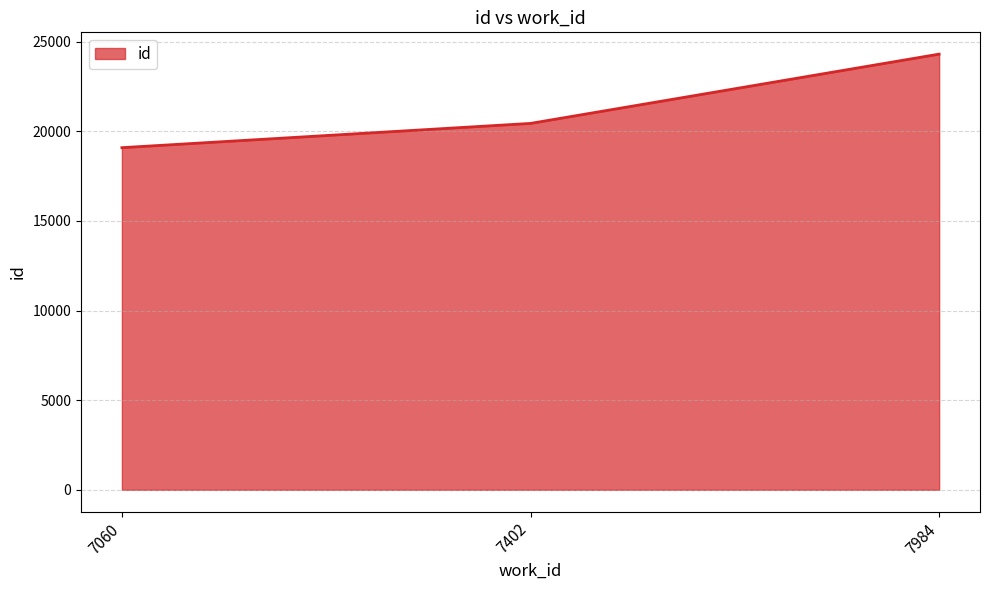

What is the minimum value shown in the chart?

19083